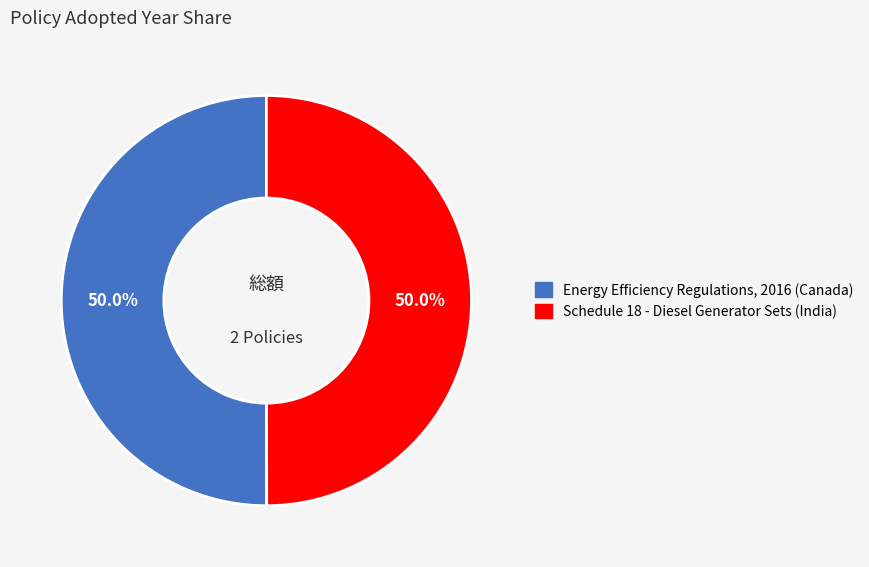

True or false: Energy Efficiency Regulations, 2016 (Canada) accounts for 62% of the total.

False